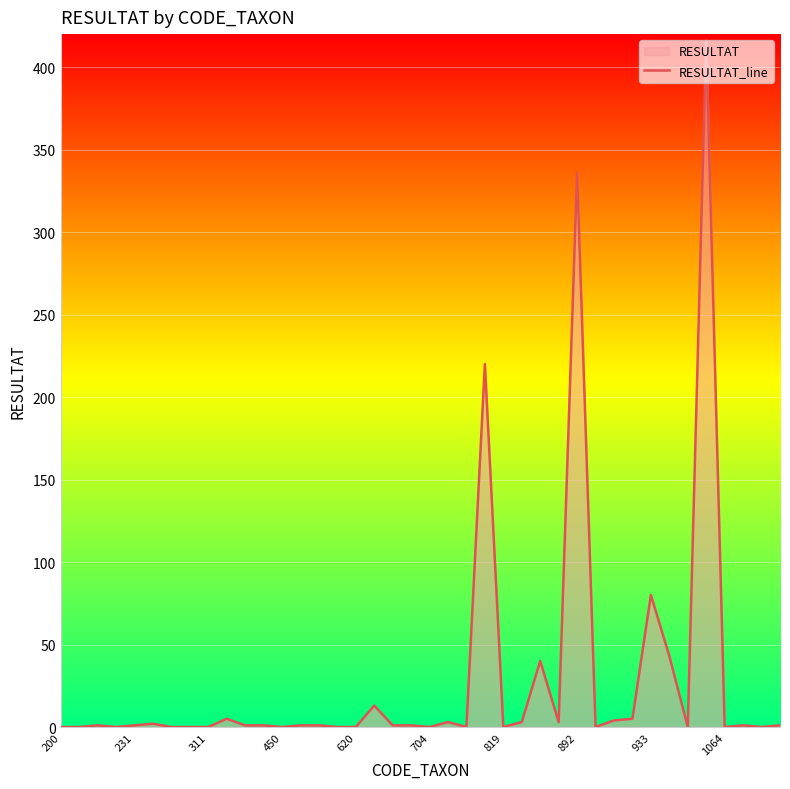

The chart shows a value of 52 at 26. True or false?

False